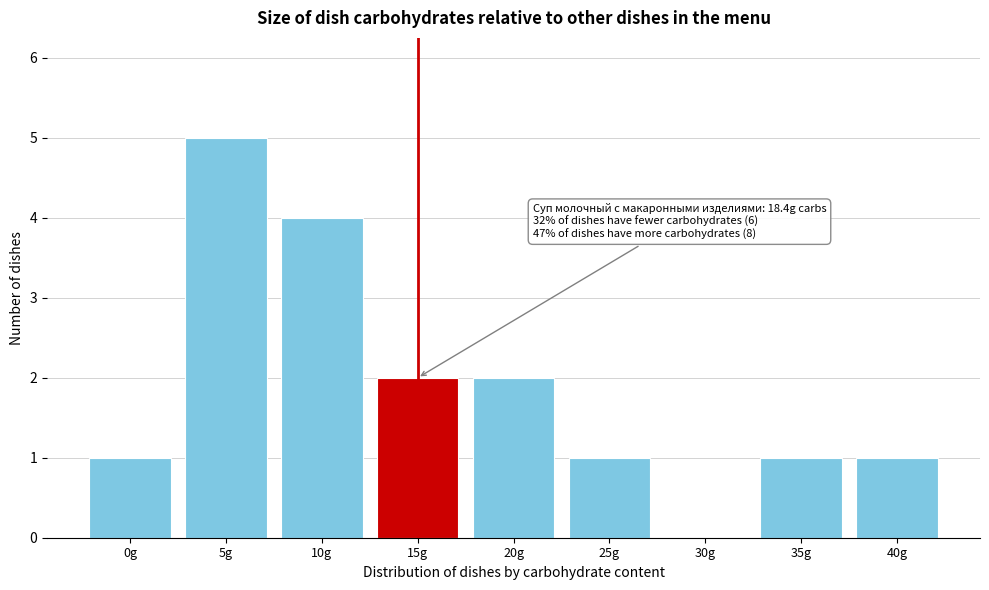

Reading left to right, what are all the values shown in this chart?

0g=1	5g=5	10g=4	15g=2	20g=2	25g=1	30g=0	35g=1	40g=1